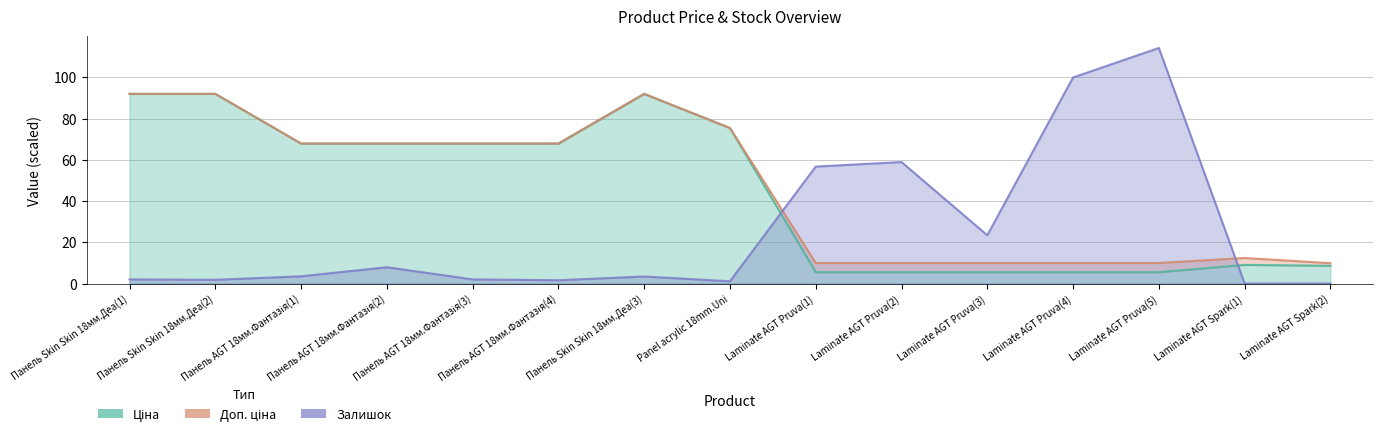

The Ціна series shows 5.5 at Laminate AGT Pruva(5). True or false?

True